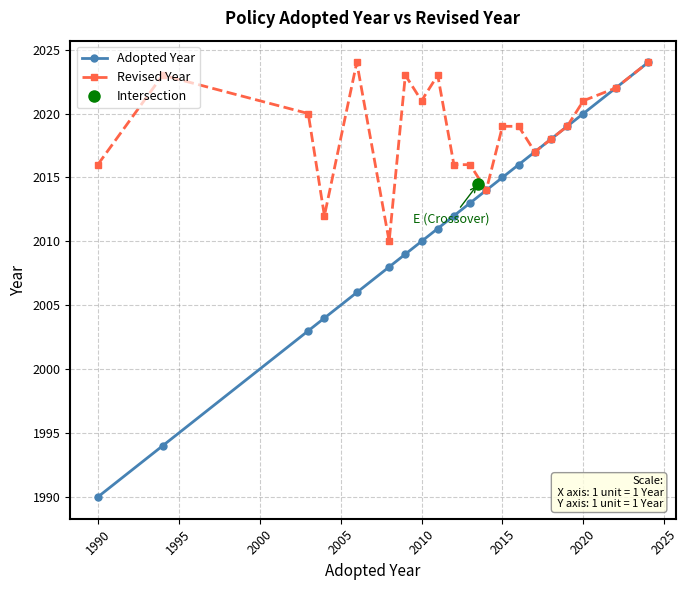

True or false: Adopted Year has more than 1 points higher than both neighbors.

False